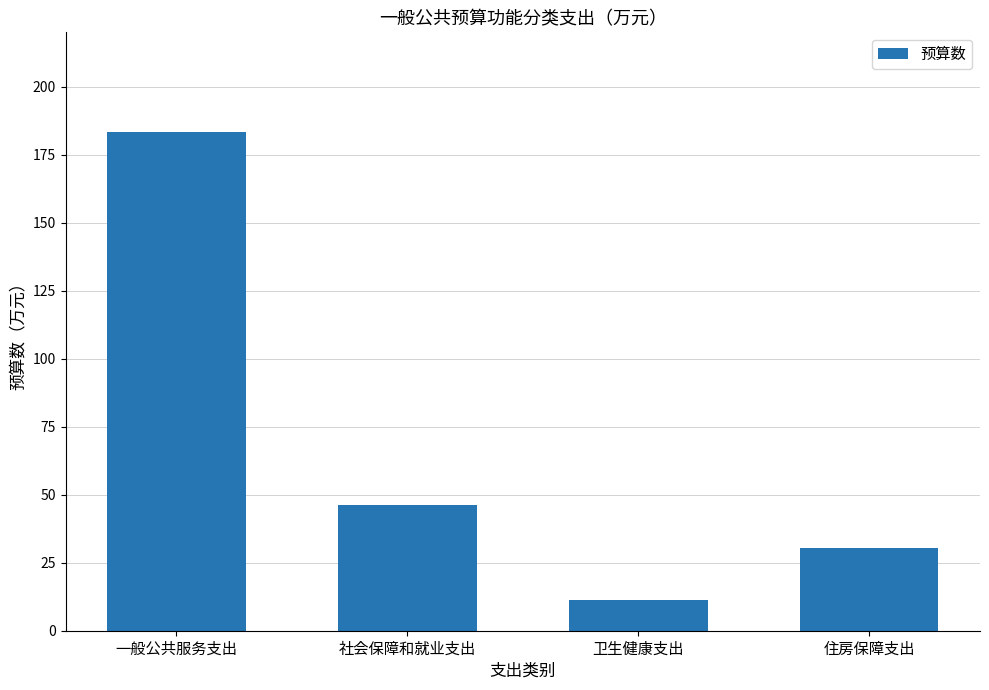

What is the change in value from 社会保障和就业支出 to 卫生健康支出?

-35.0